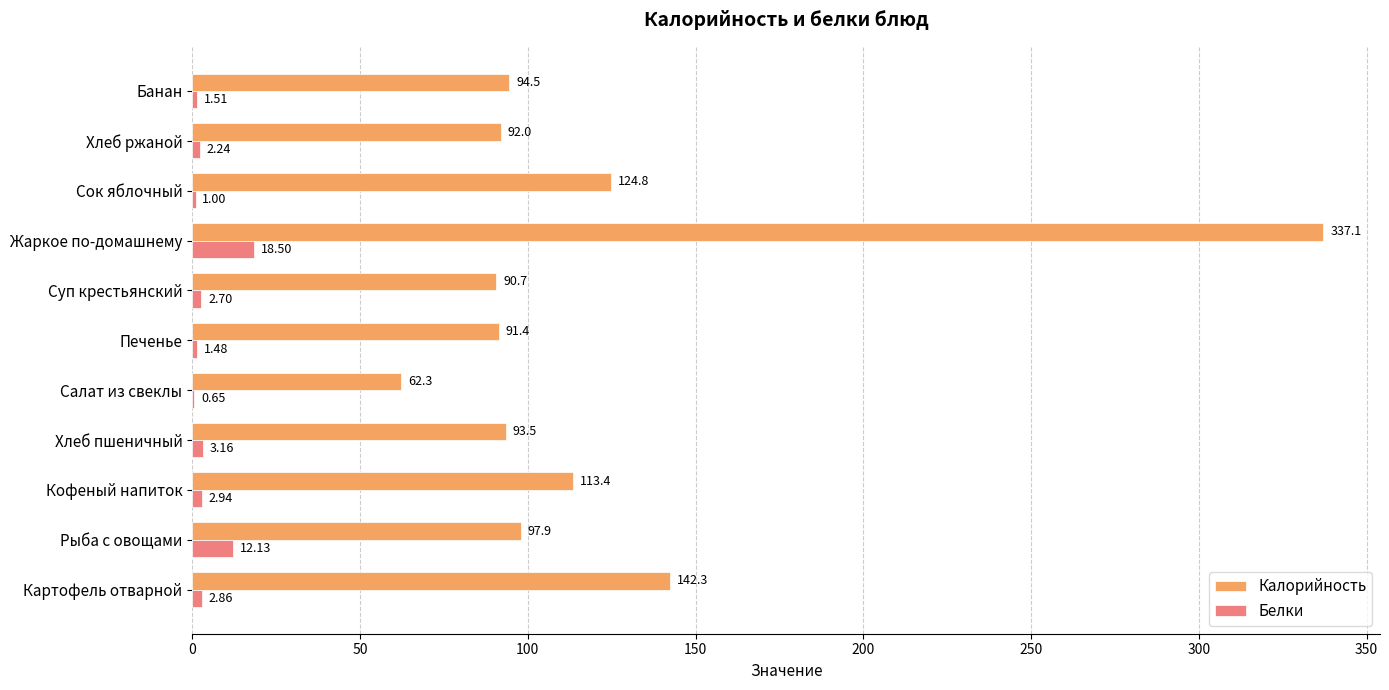

At which label does Калорийность reach its peak?

Жаркое по-домашнему